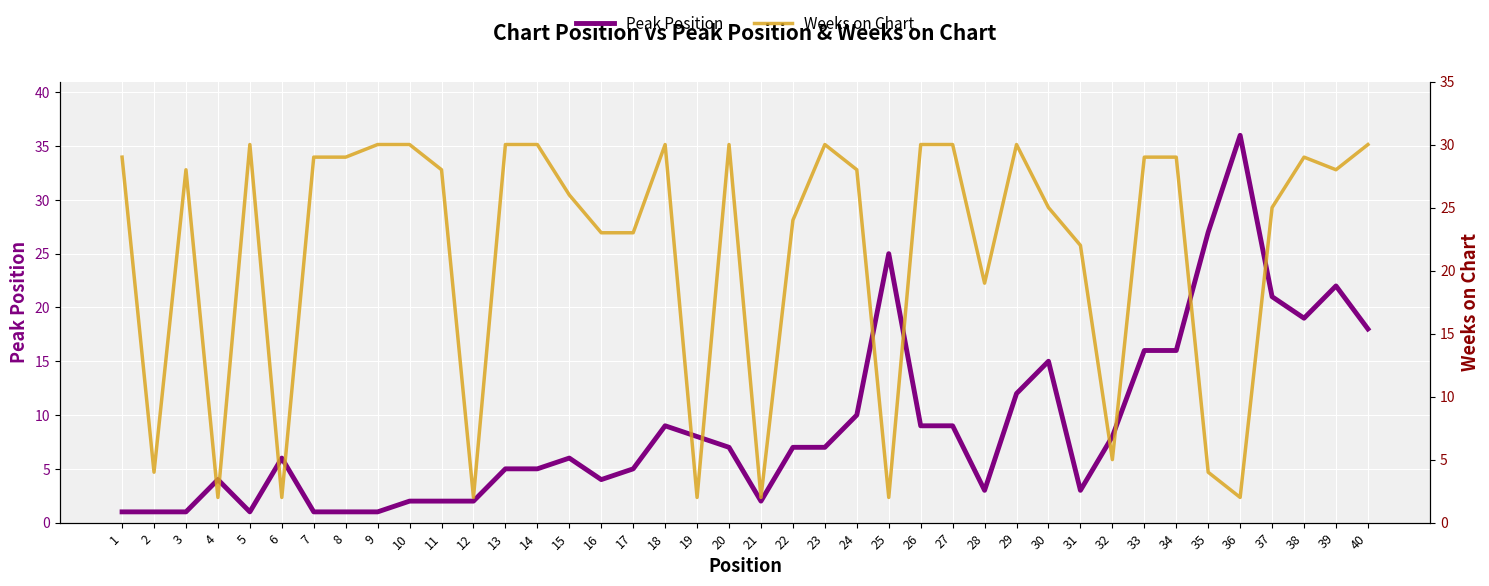

Rank the series by their average value, from lowest to highest.

Peak Position, Weeks on Chart